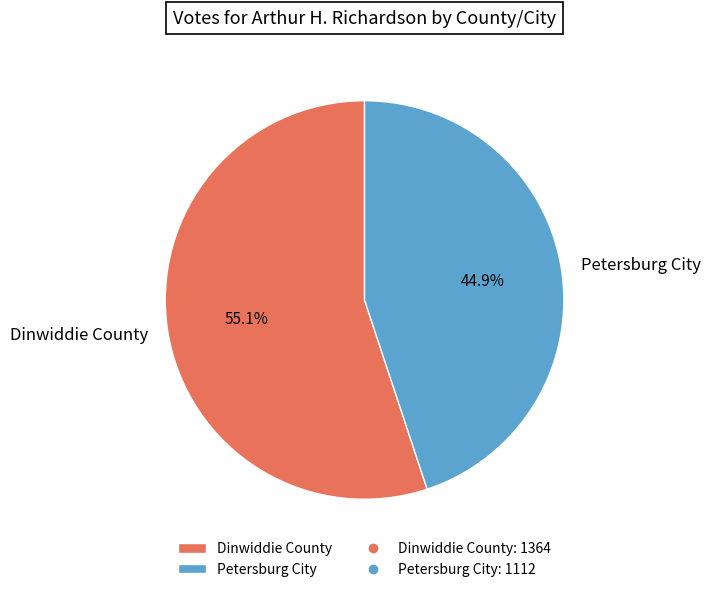

To the nearest percent, what is the difference between the largest and smallest slice percentages?

10%